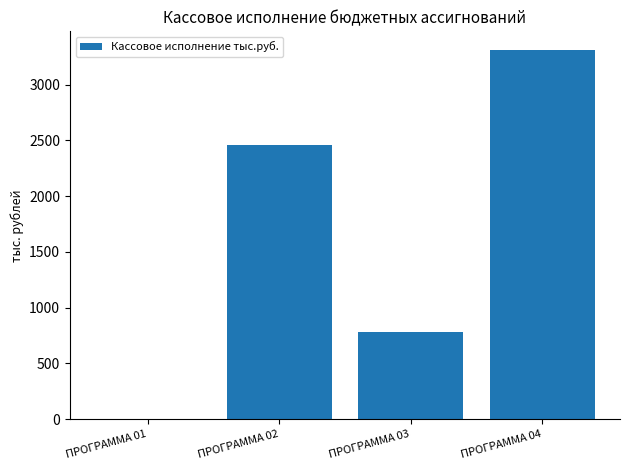

The value at ПРОГРАММА 01 is 0.0. True or false?

True